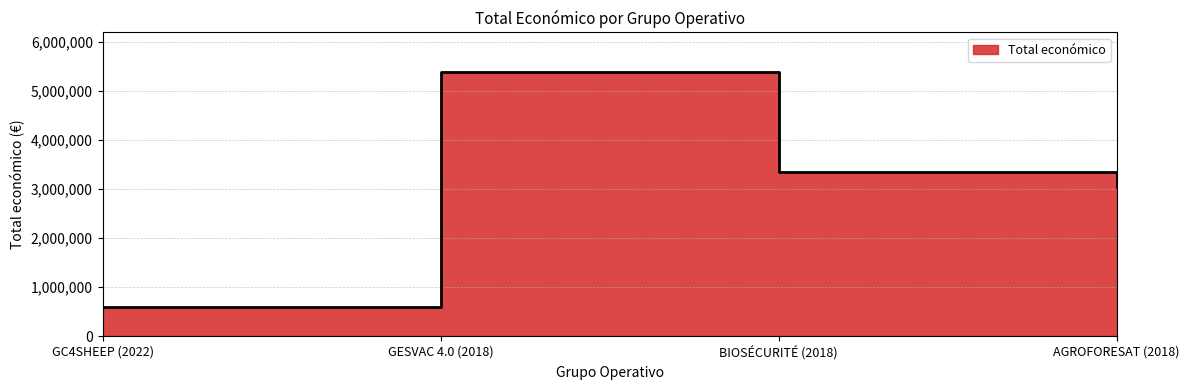

What is the sum of the values at GESVAC 4.0 (2018) and GC4SHEEP (2022)?

5989620